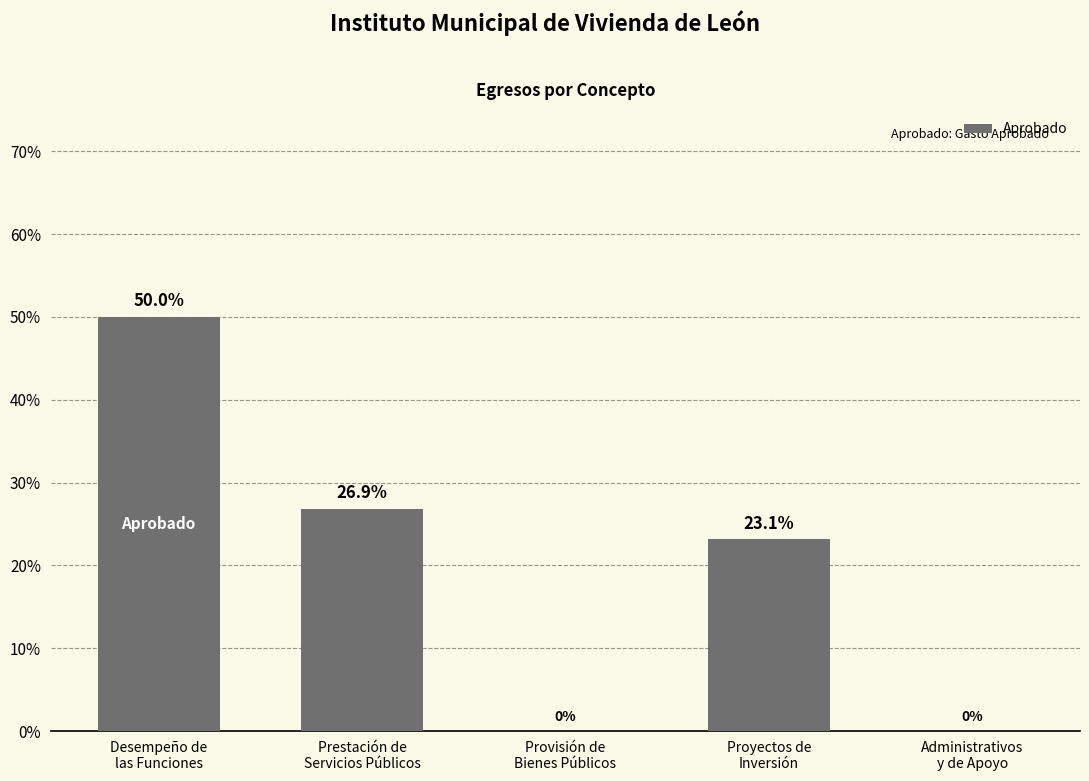

What is the sum of all values?

100.0